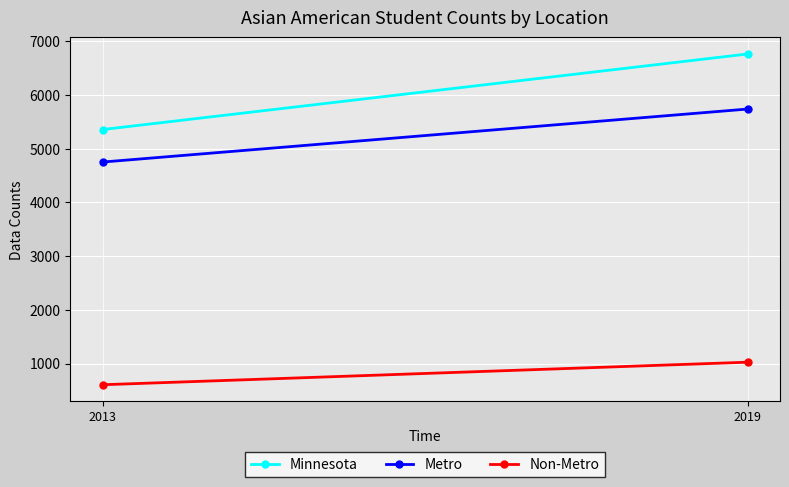

Which category has the highest value in the Non-Metro series?

2019